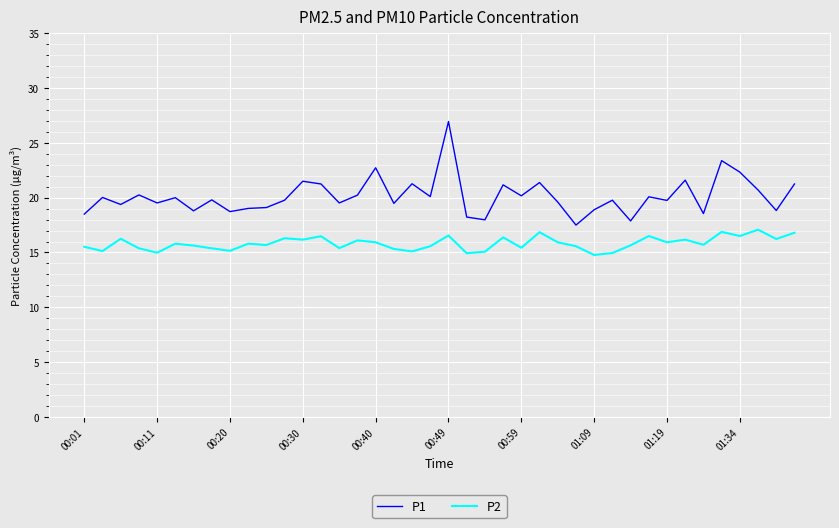

True or false: P1 and P2 cross at least once.

False